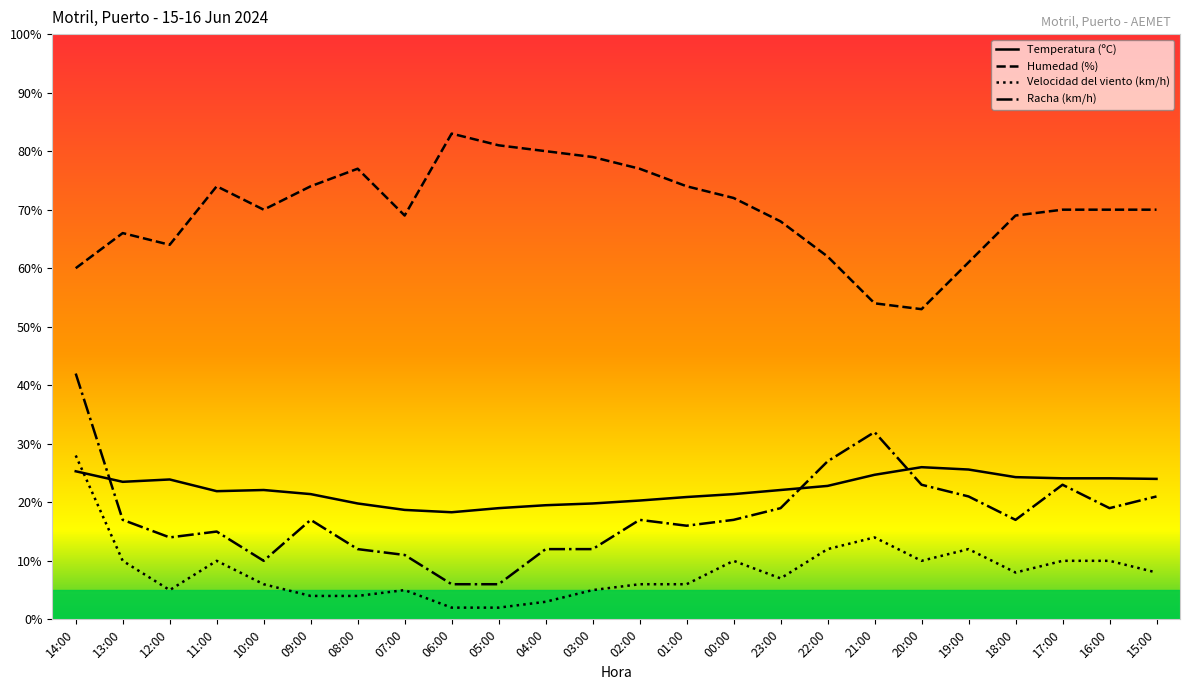

Is the value of Temperatura (ºC) at 06:00 greater than the value of Humedad (%) at 13:00?

No